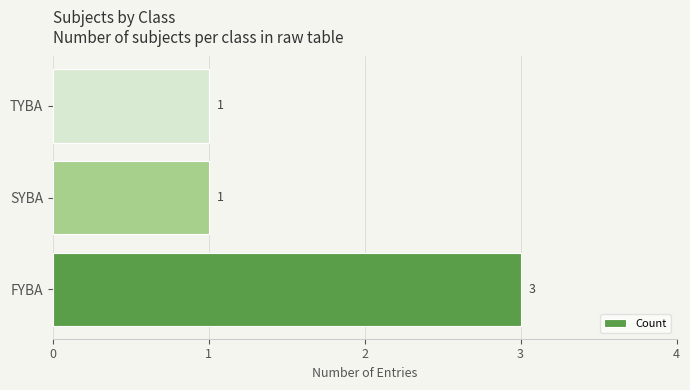

Is it true that the value at FYBA is 3?

True